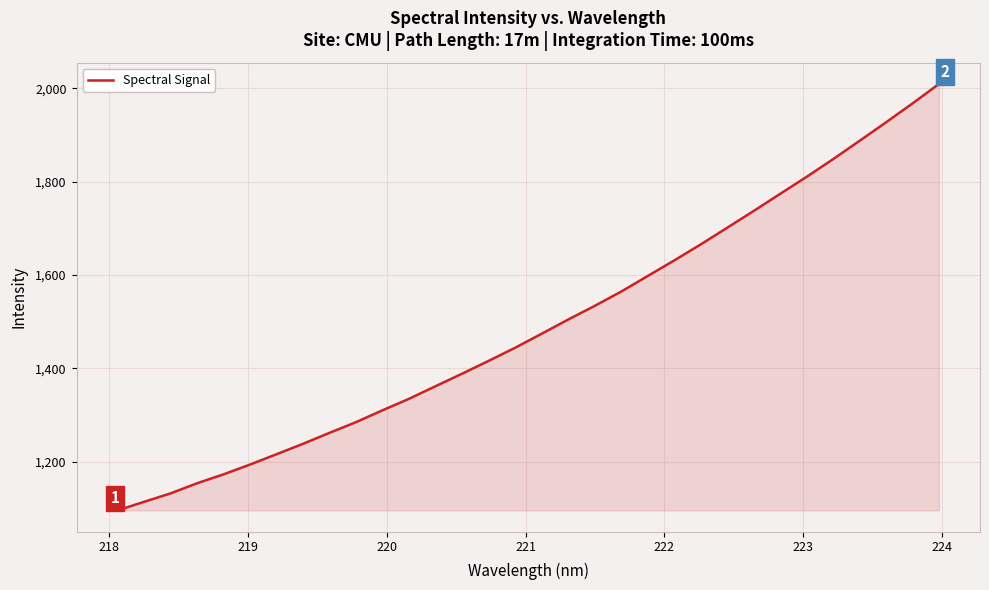

What is the greatest value displayed?

2009.1